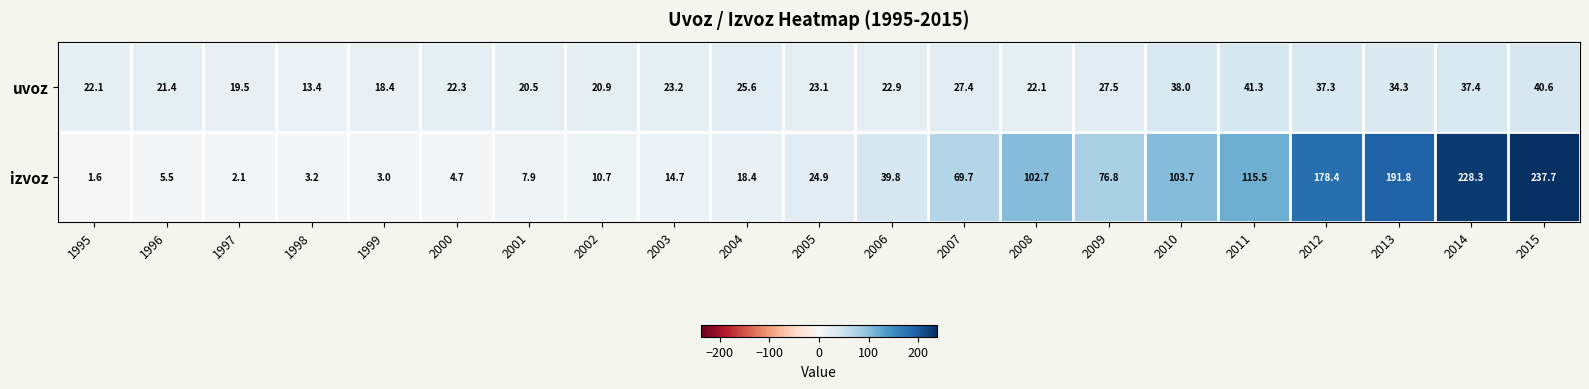

What value does the izvoz series have at 2012?

178.4